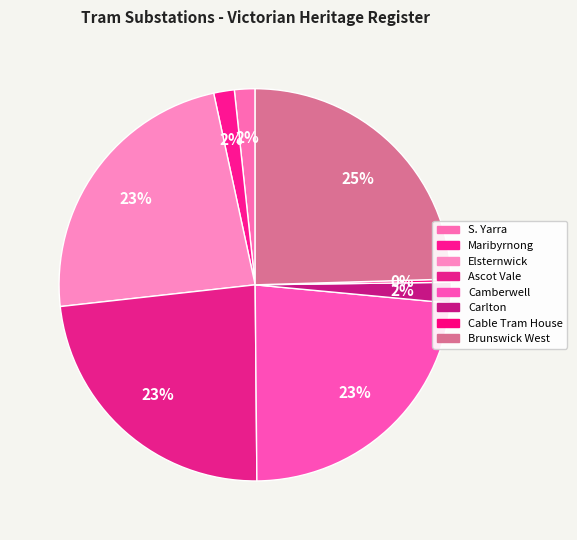

To the nearest percent, what is the difference between the largest and smallest slice percentages?

24%